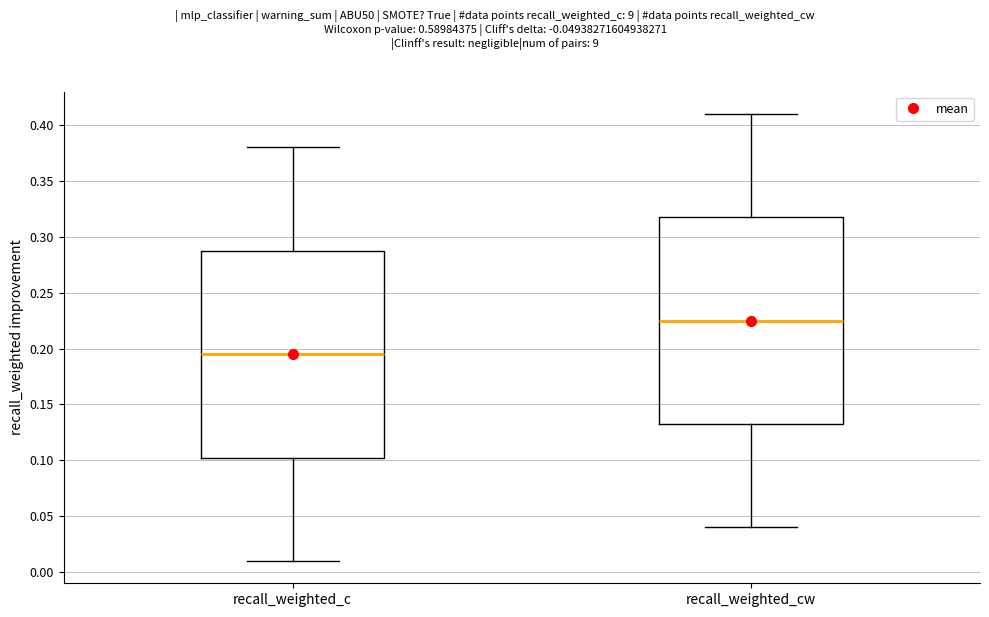

Which box's median line is the lowest?

recall_weighted_c